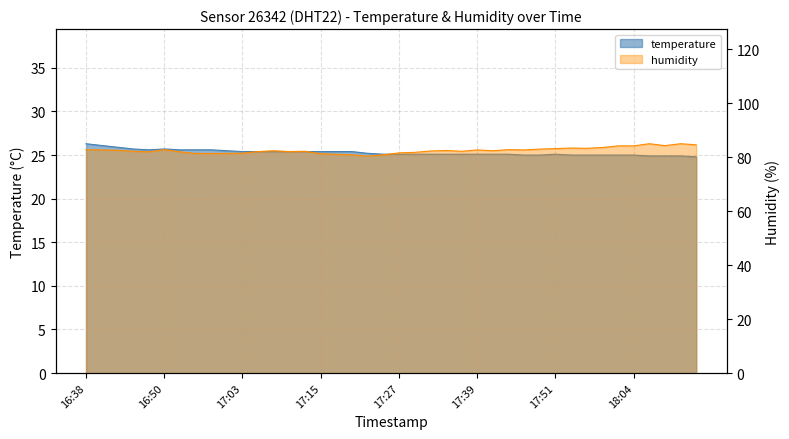

Count the number of categories in the chart.

40